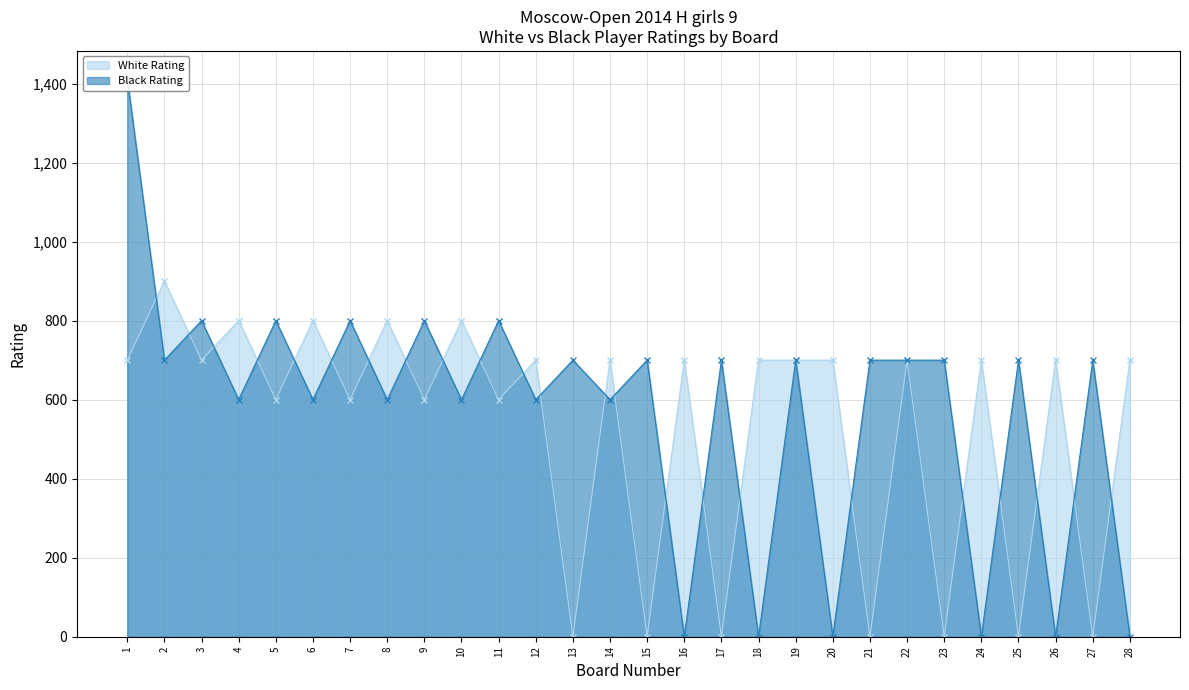

At which label does Black Rating first exceed 700?

1